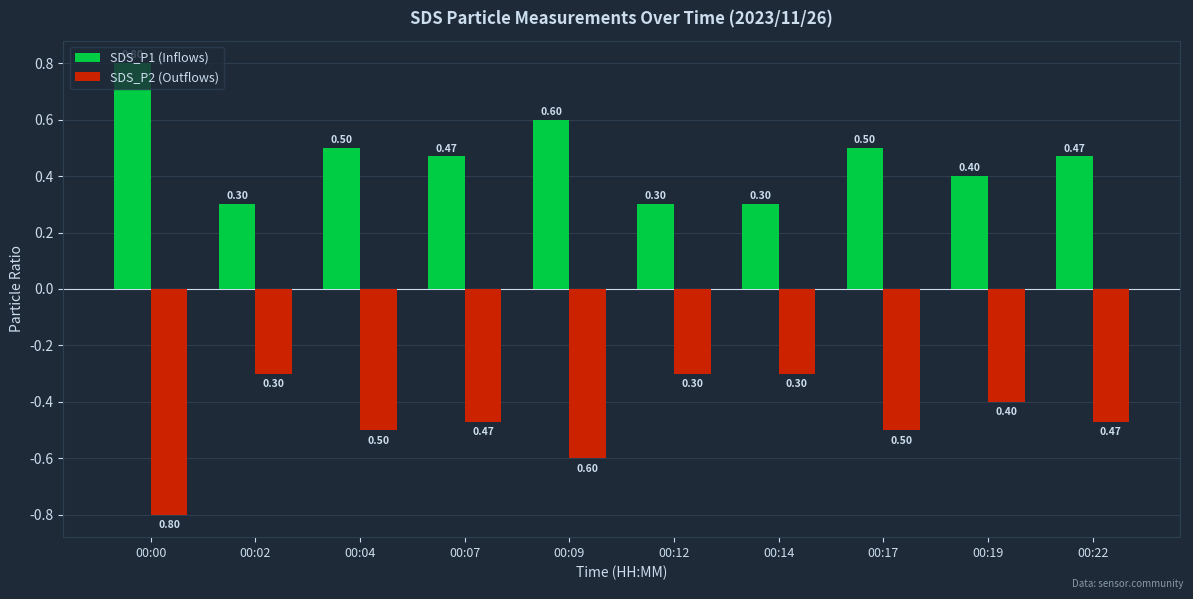

At how many categories does at least one series exceed 0?

10